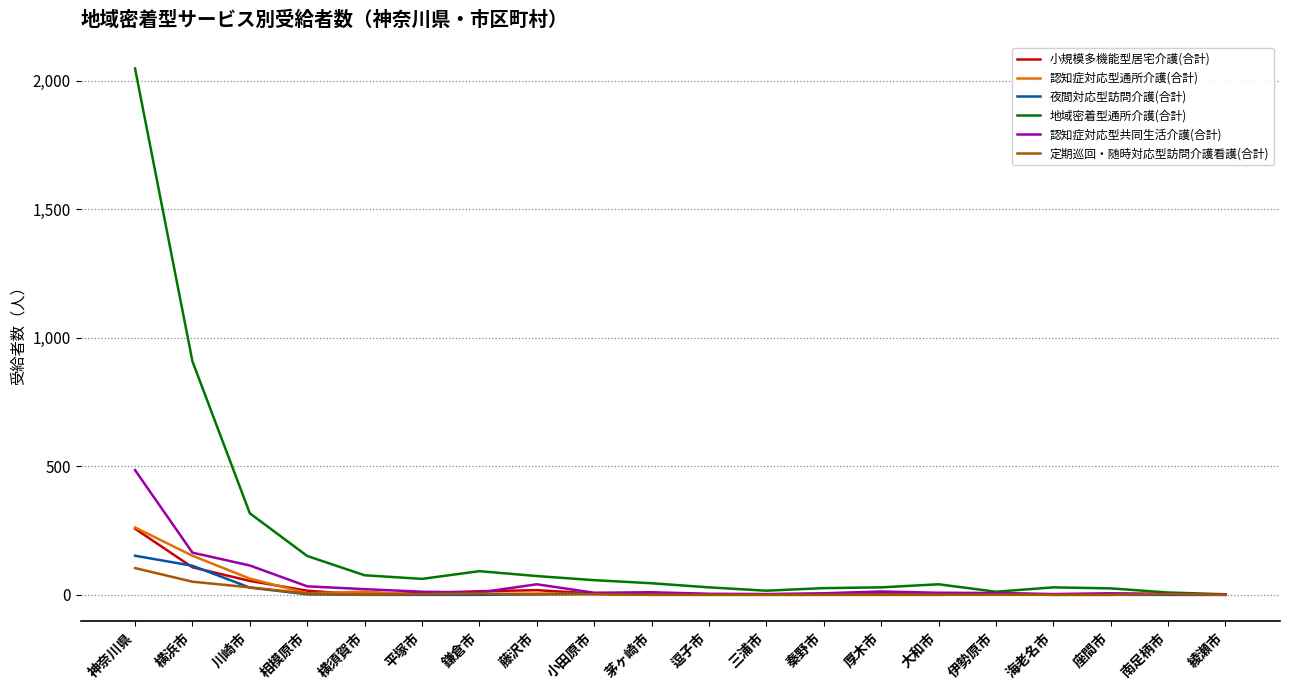

What is the maximum value shown in the chart?

2047